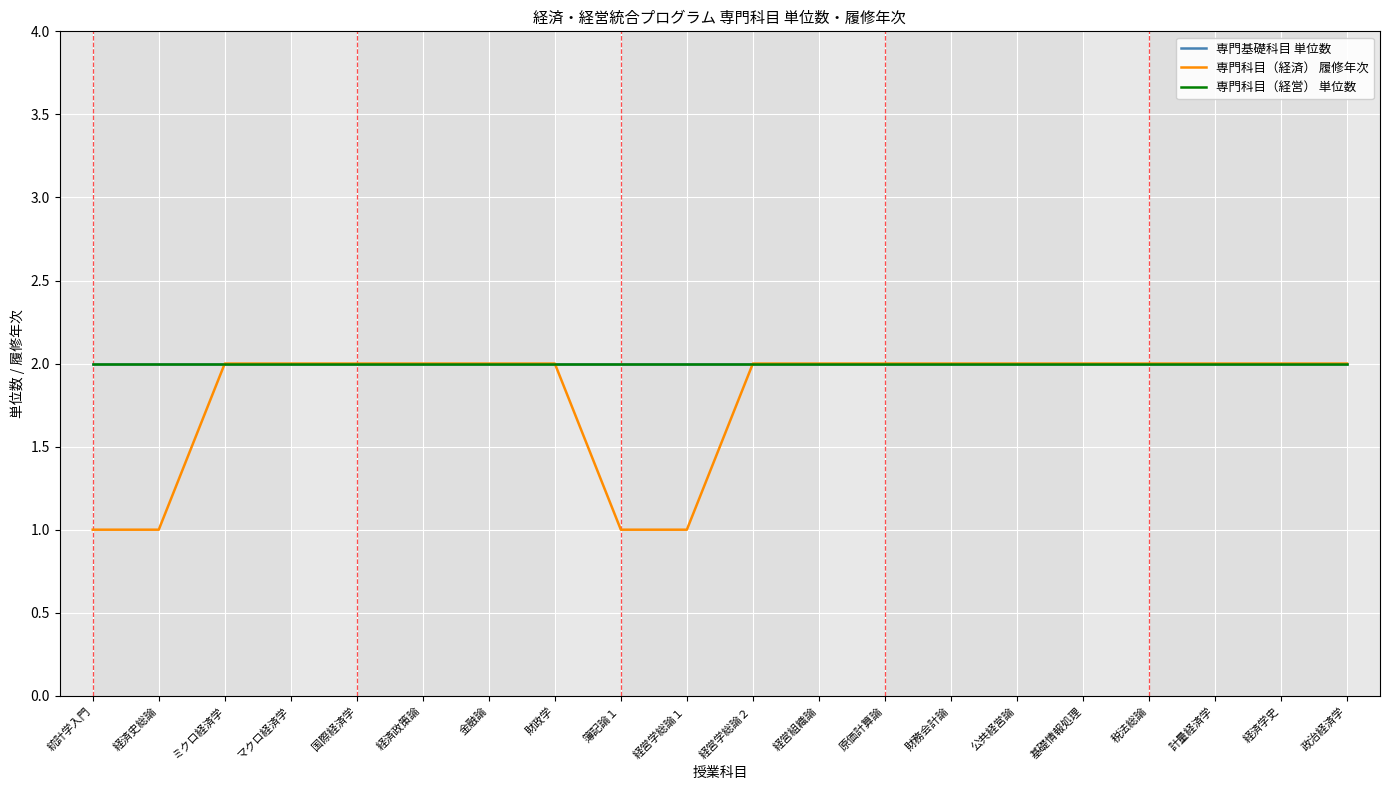

Does the chart have visible grid lines?

Yes